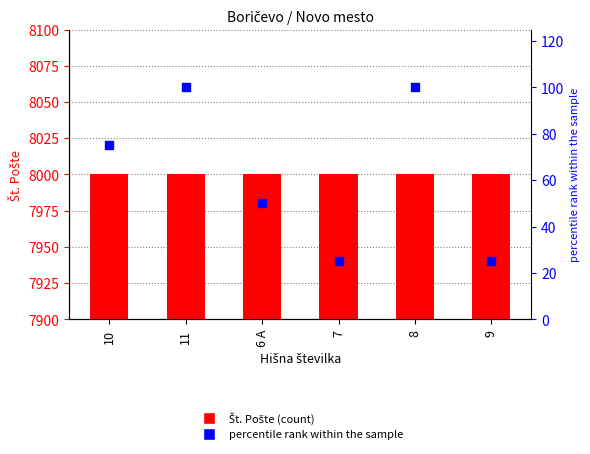

Which series contains the highest Y value?

Št. Pošte